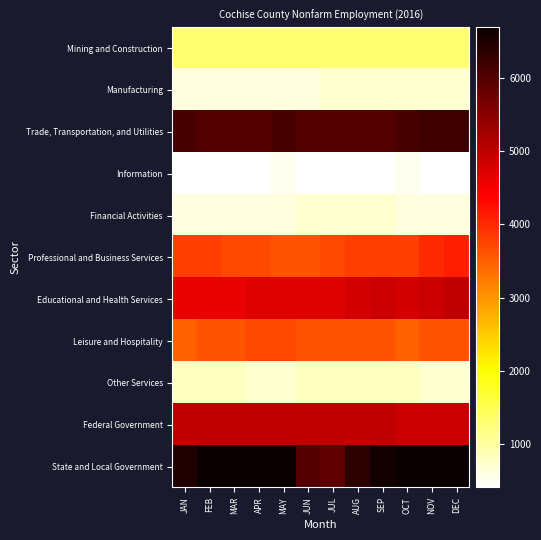

Which series has the largest range (max minus min)?

State and Local Government